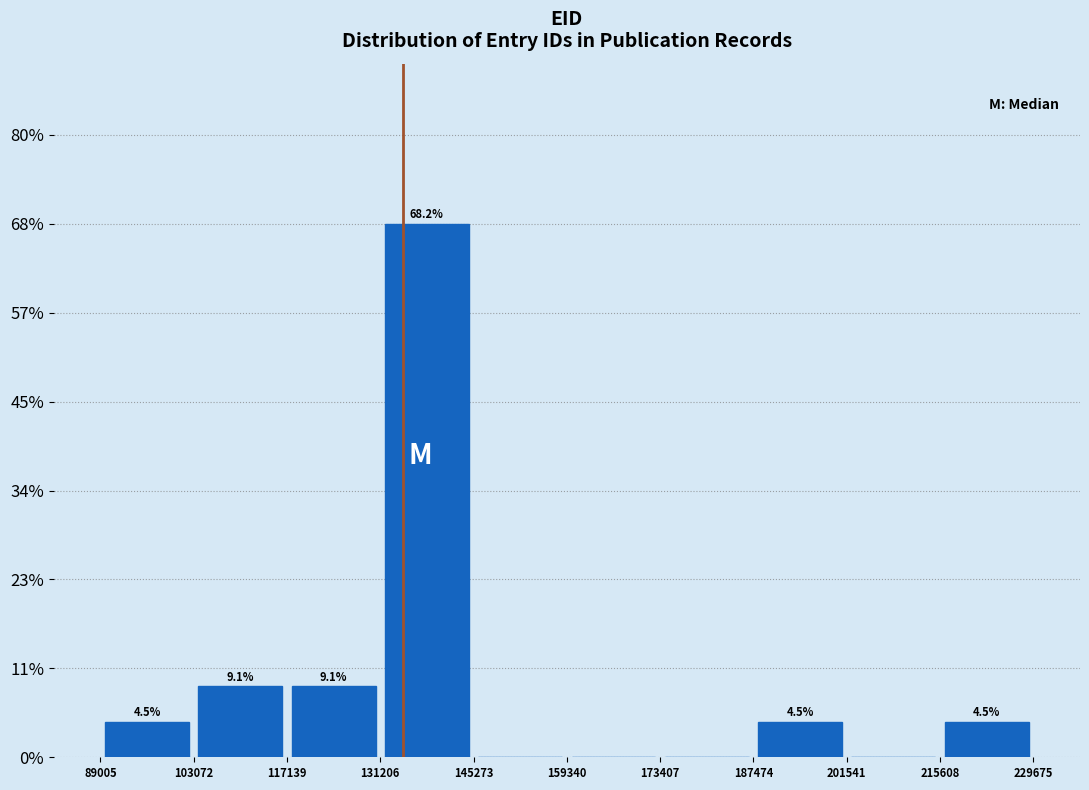

Over which range of the x-axis is the bar tallest?

131206 to 145273